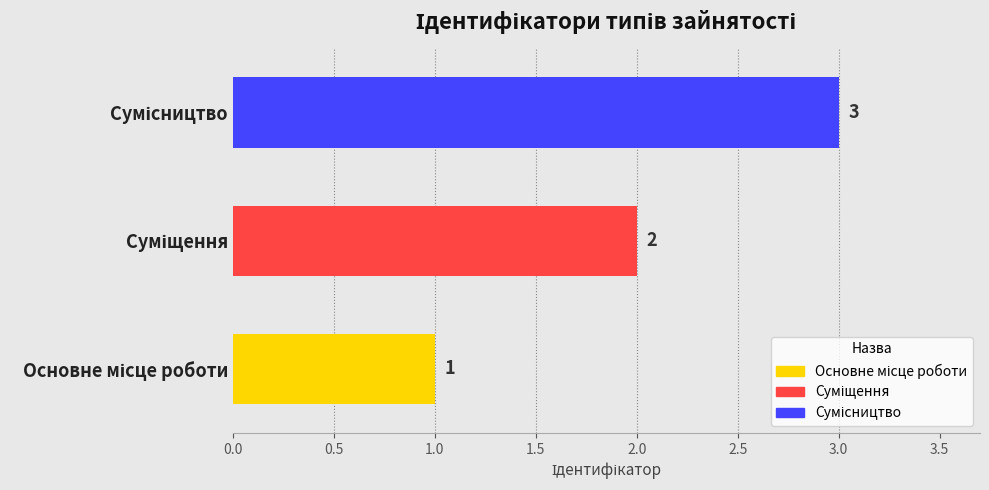

What is the maximum value shown in the chart?

3